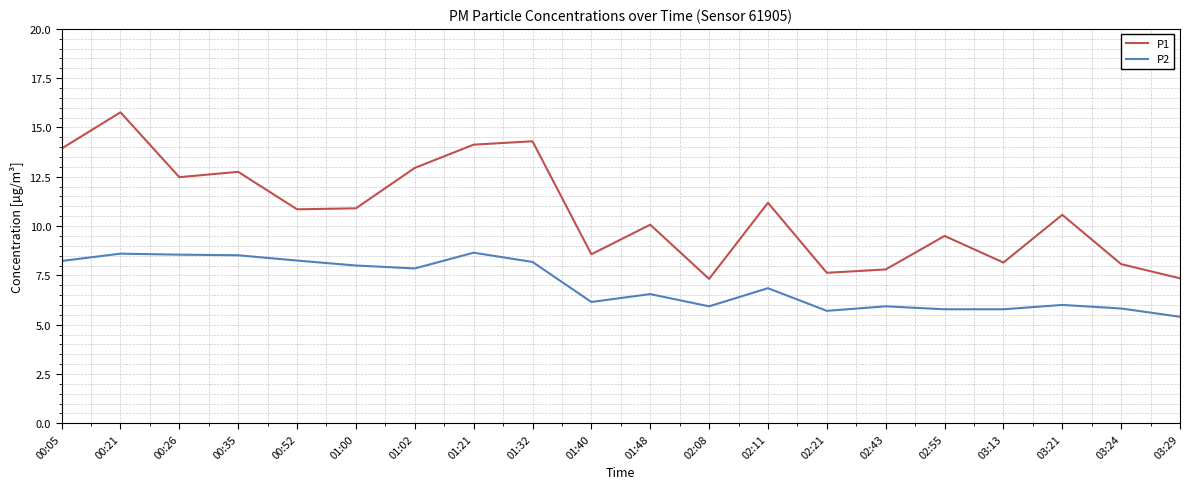

What is the minimum value shown in the chart?

5.4